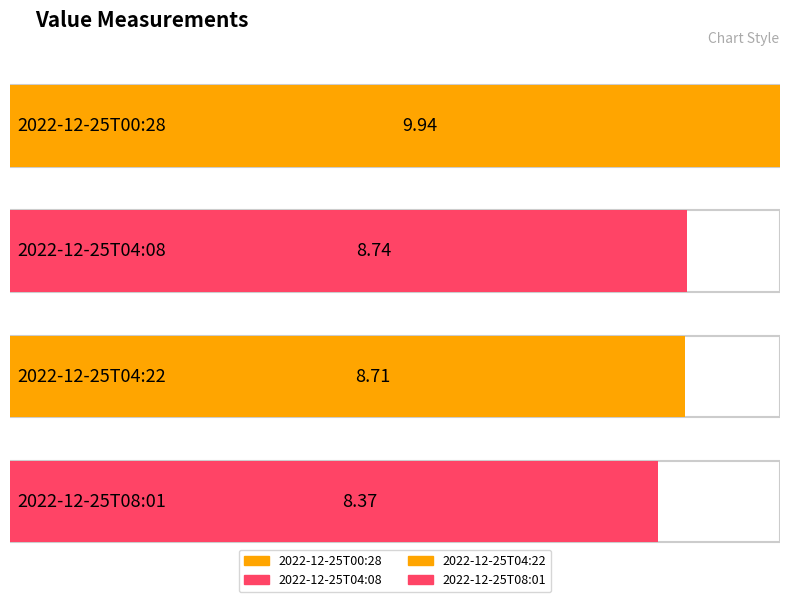

What is the label of the 3rd bar from the right?

2022-12-25T04:08